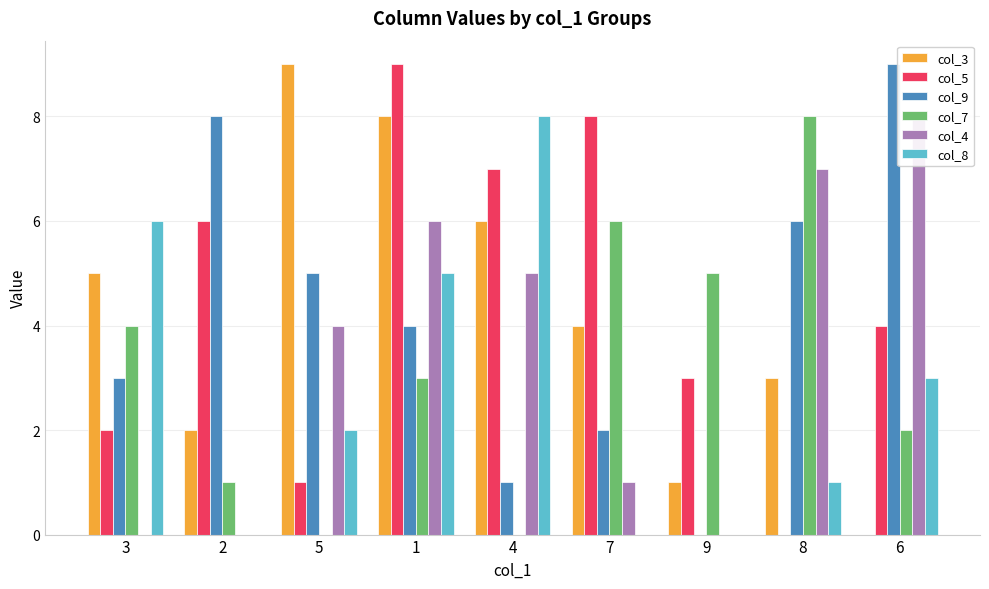

What is the spread (max minus min) of values at 6?

9